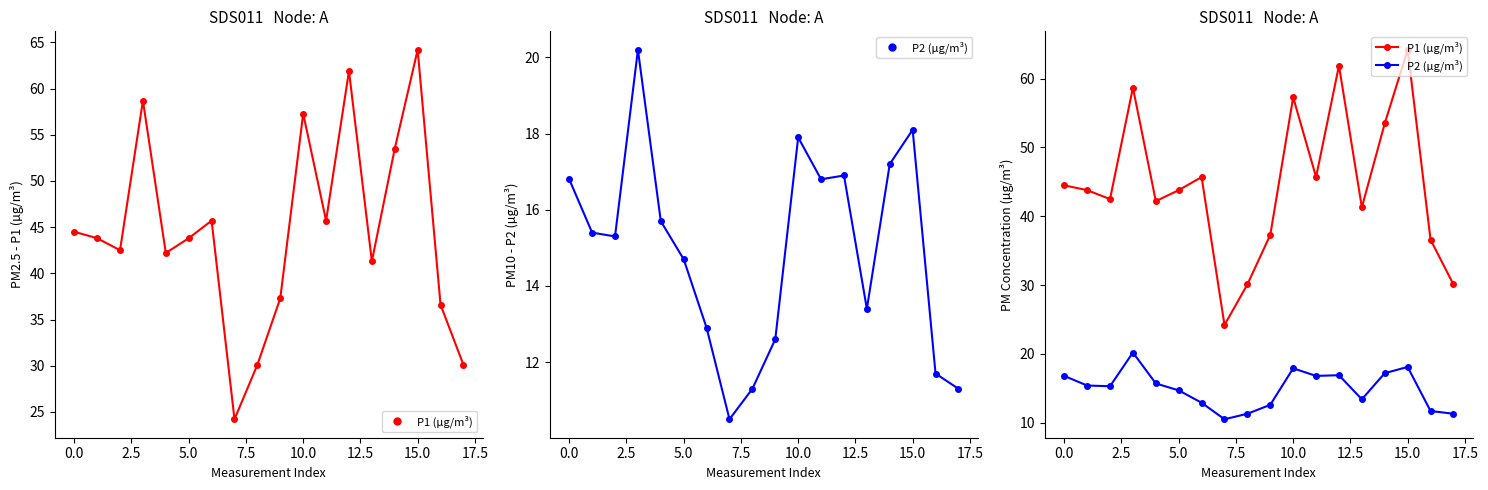

What is the value of the P1 (µg/m³) point at the 17th from the left?

36.6